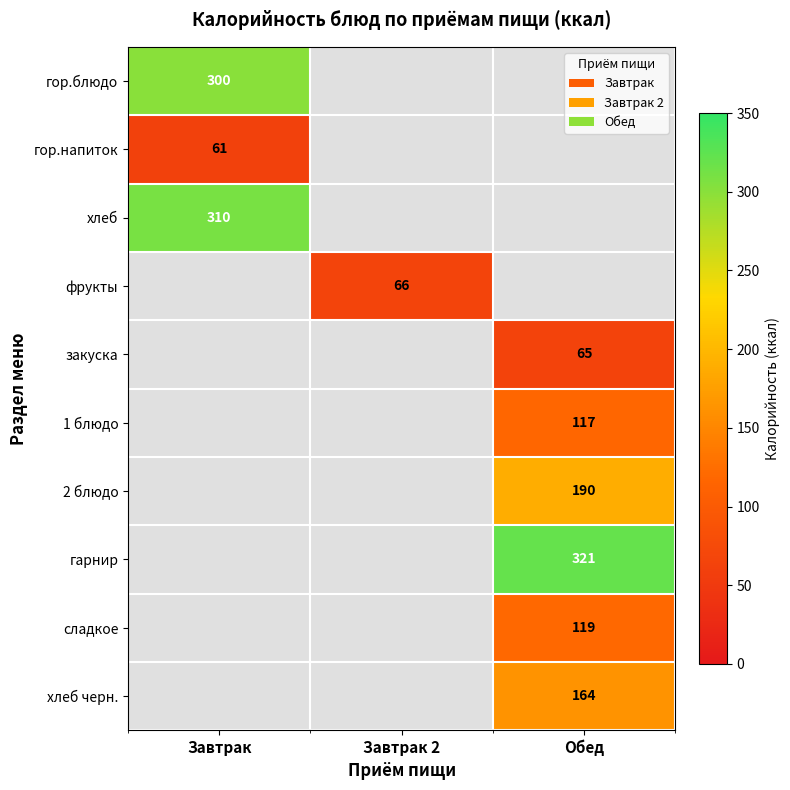

True or false: гарнир has a value of 321 at Обед.

True